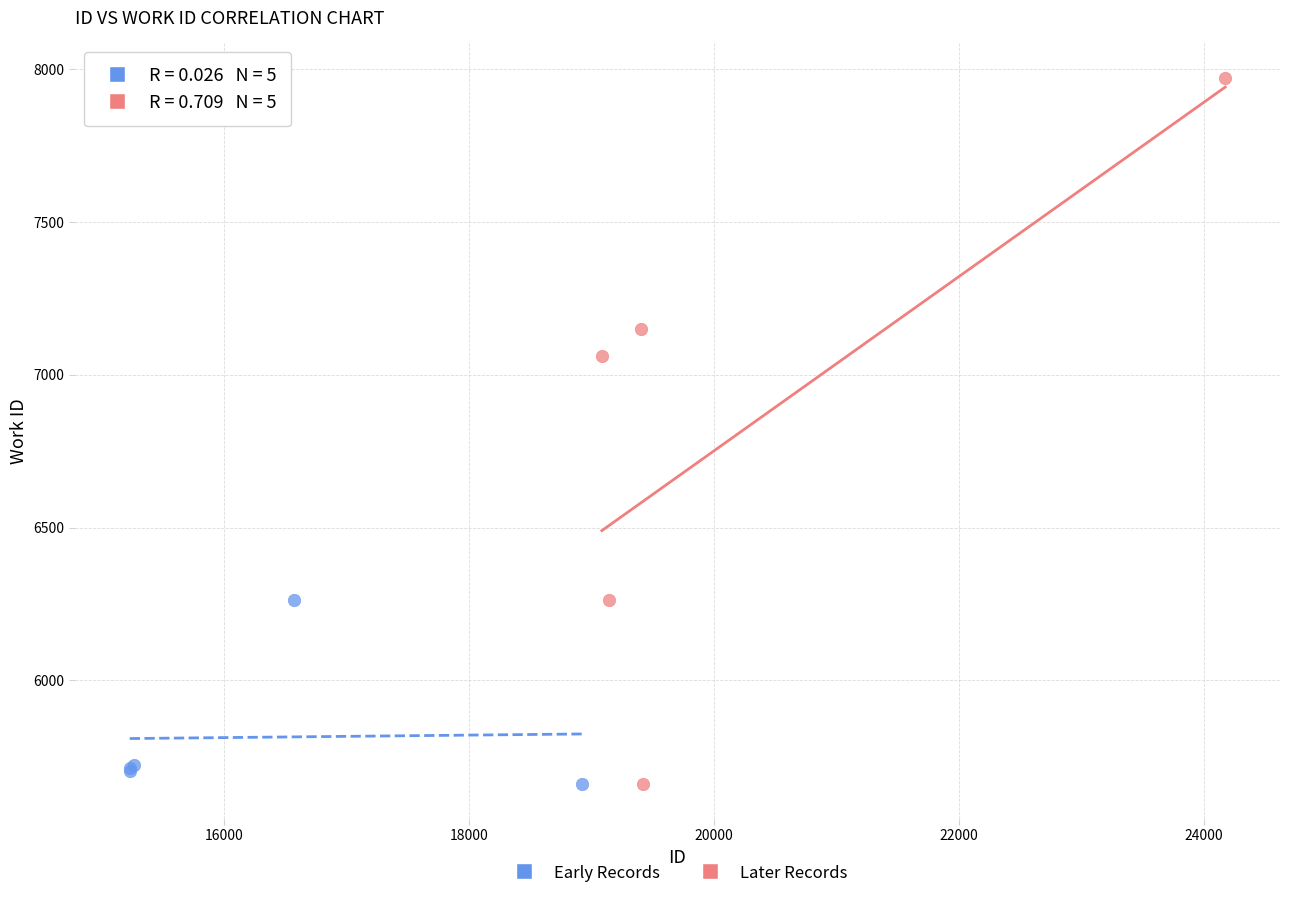

Which series reaches the maximum Y coordinate?

Later Records